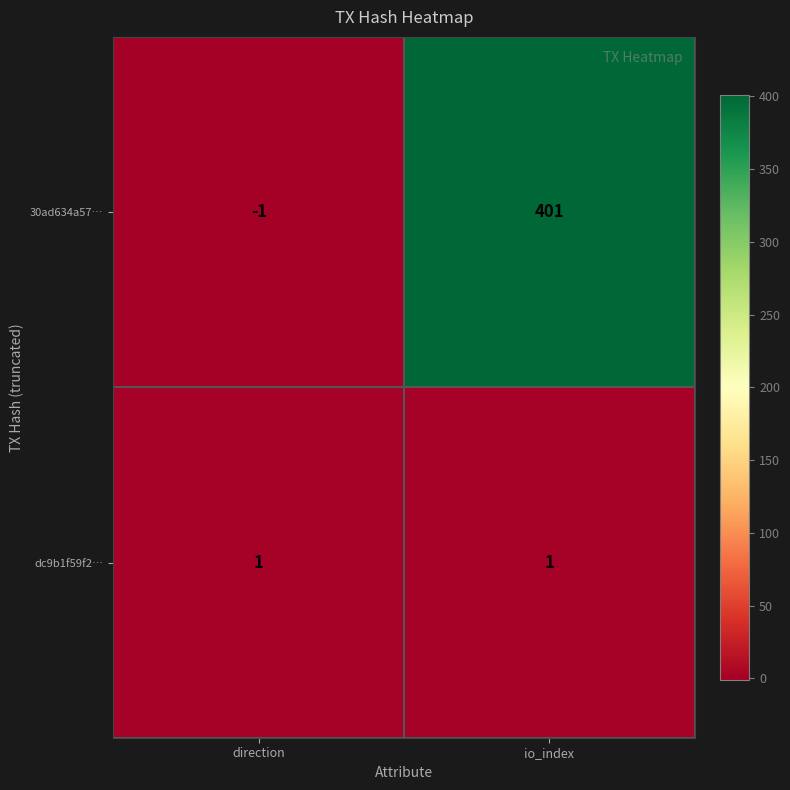

Where is 30ad634a57… nearest to the value 200?

direction